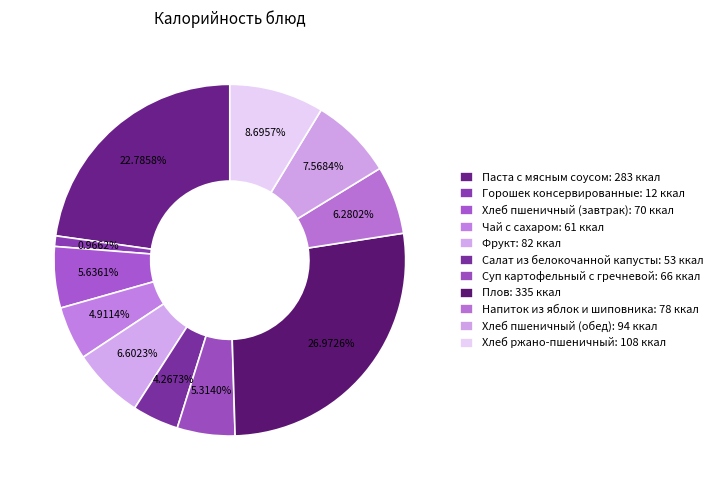

What is the change in value from Хлеб пшеничный (завтрак) to Хлеб ржано-пшеничный?

+38